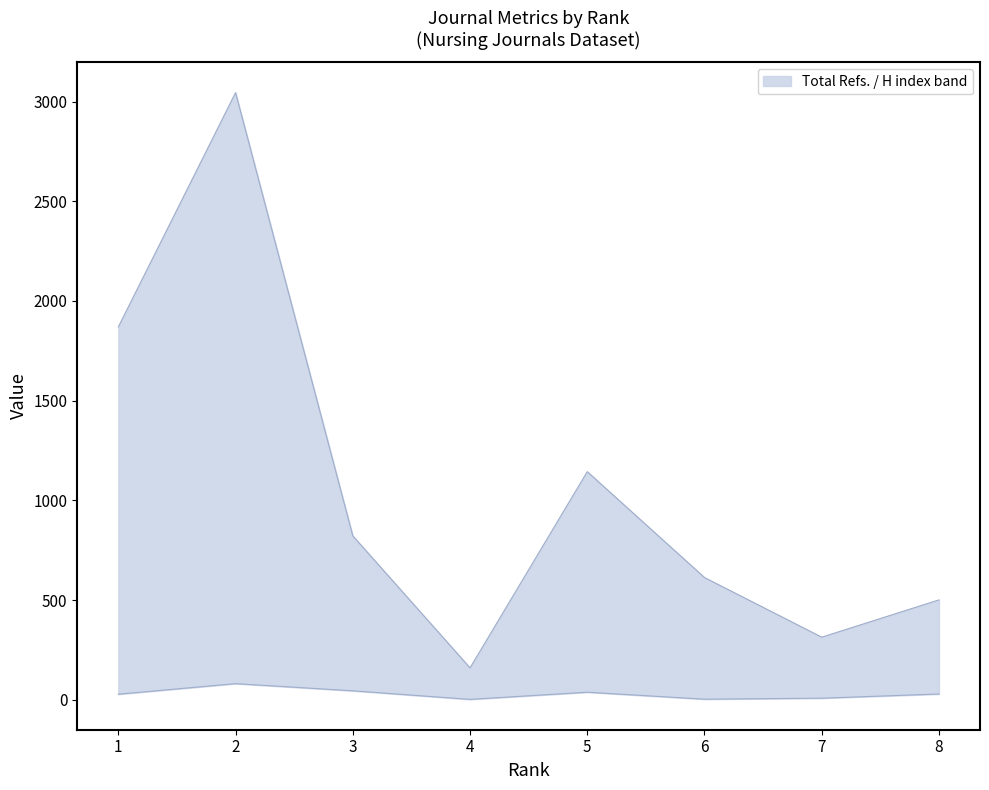

What is the minimum value for Total Refs.?

160